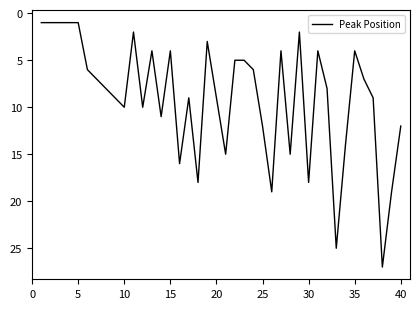

What is the difference between the maximum and minimum values?

26